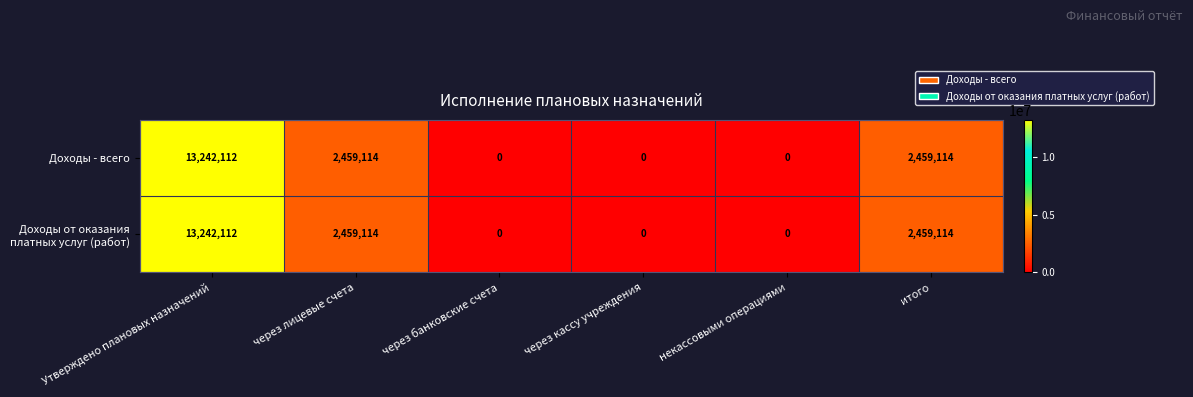

The Доходы - всего series shows 2459114 at итого. True or false?

True